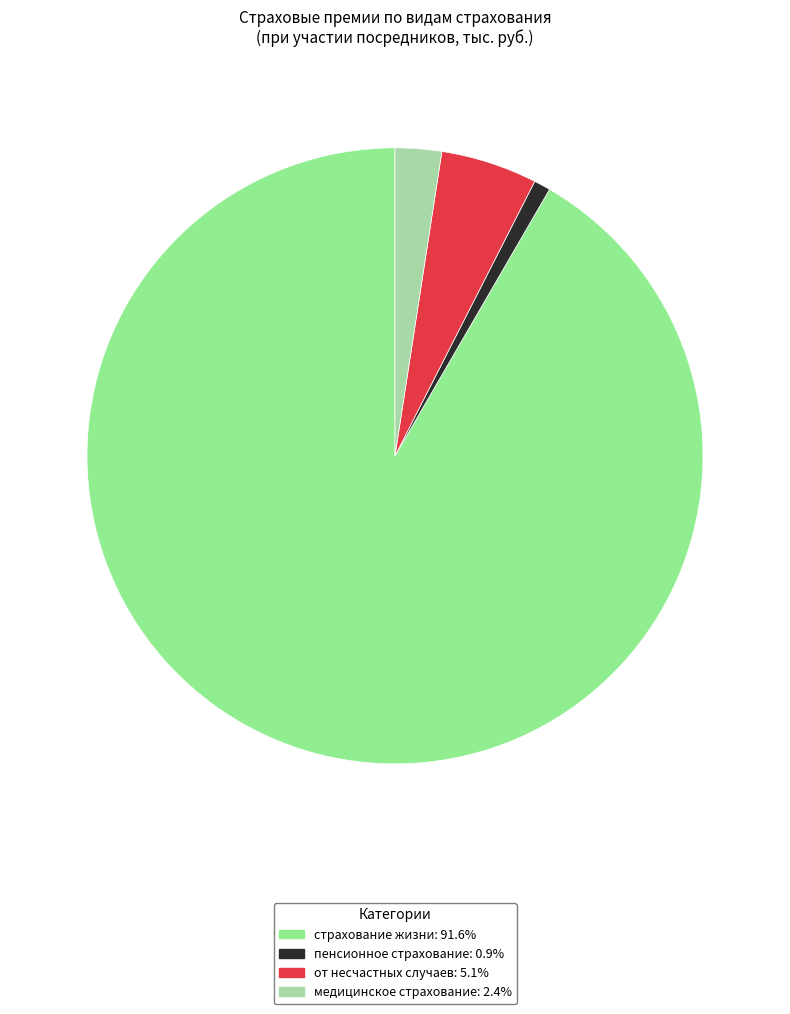

Is there any slice that represents more than half of the pie?

Yes